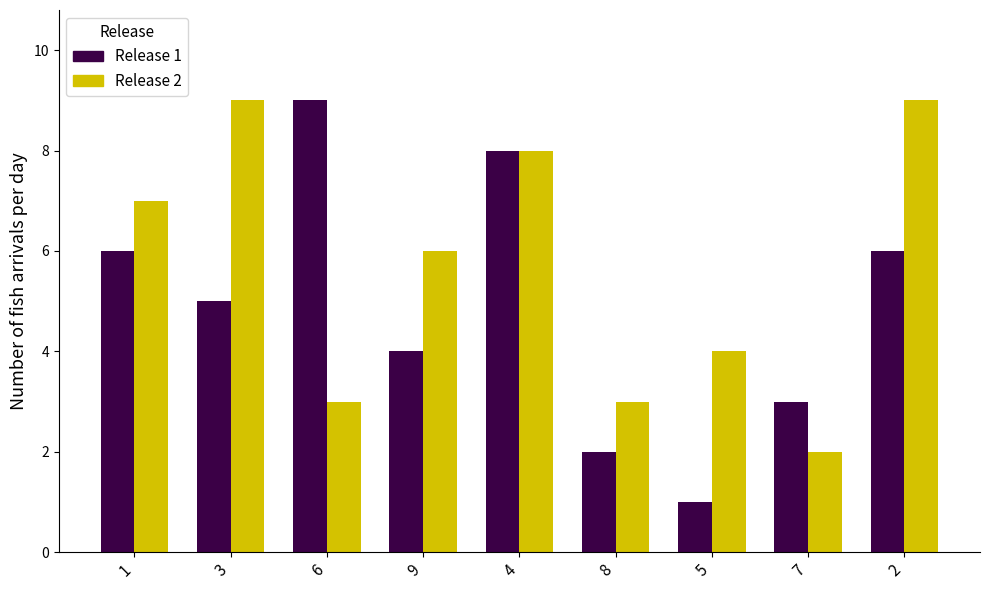

Which series has the largest total across all categories?

Release 2